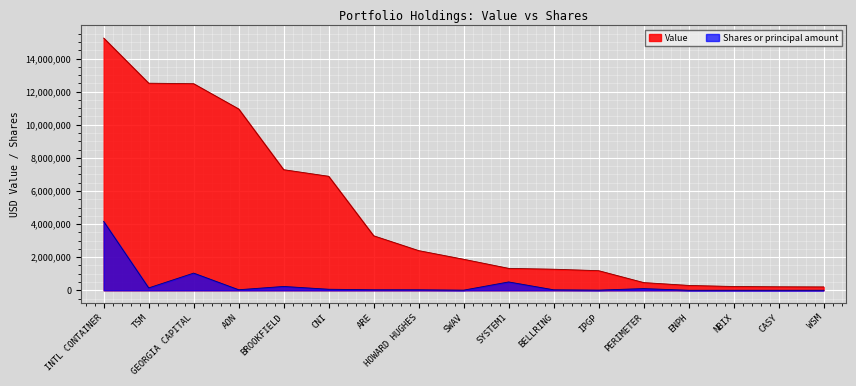

Where is the first local maximum for Shares or principal amount?

GEORGIA CAPITAL